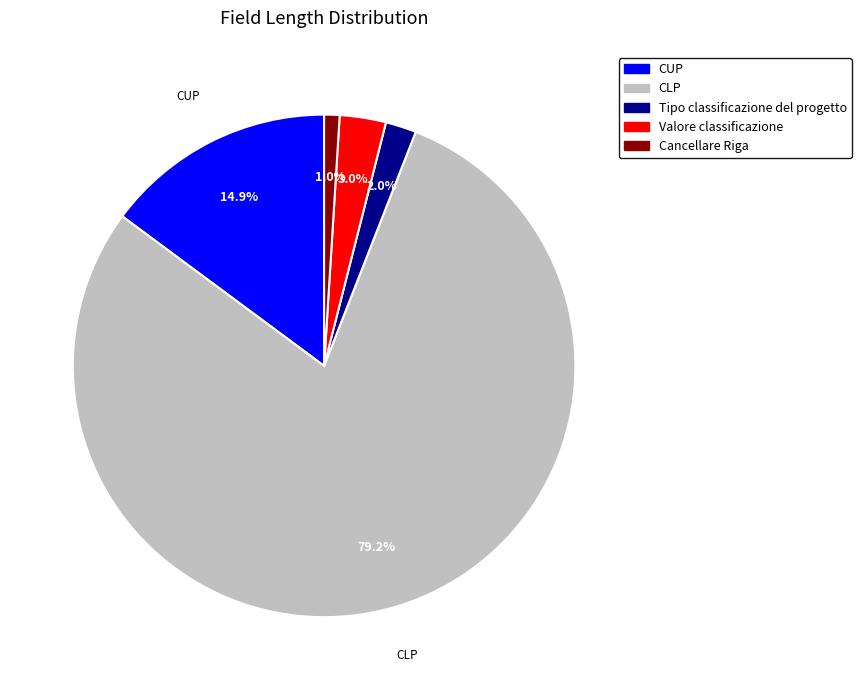

Which category has the smallest portion of the pie?

Cancellare Riga